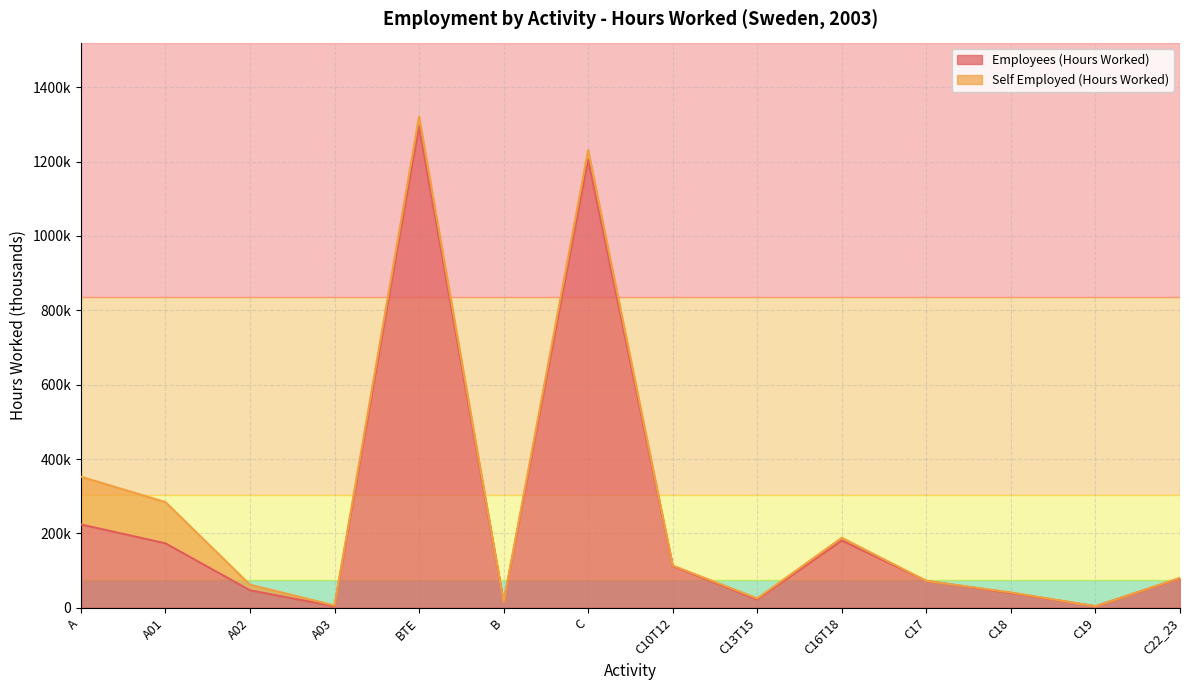

True or false: the data shows 4140 at C19.

True